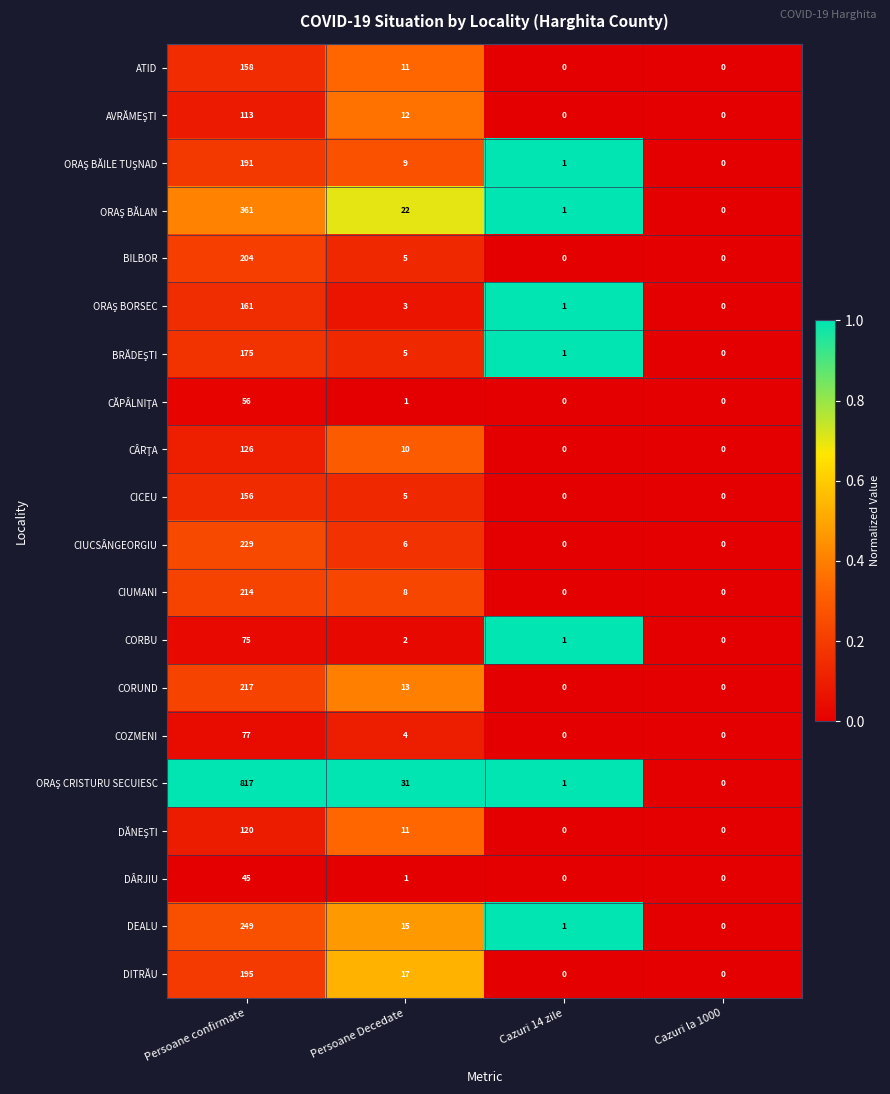

True or false: DITRĂU has a value of 195 at Persoane confirmate.

True